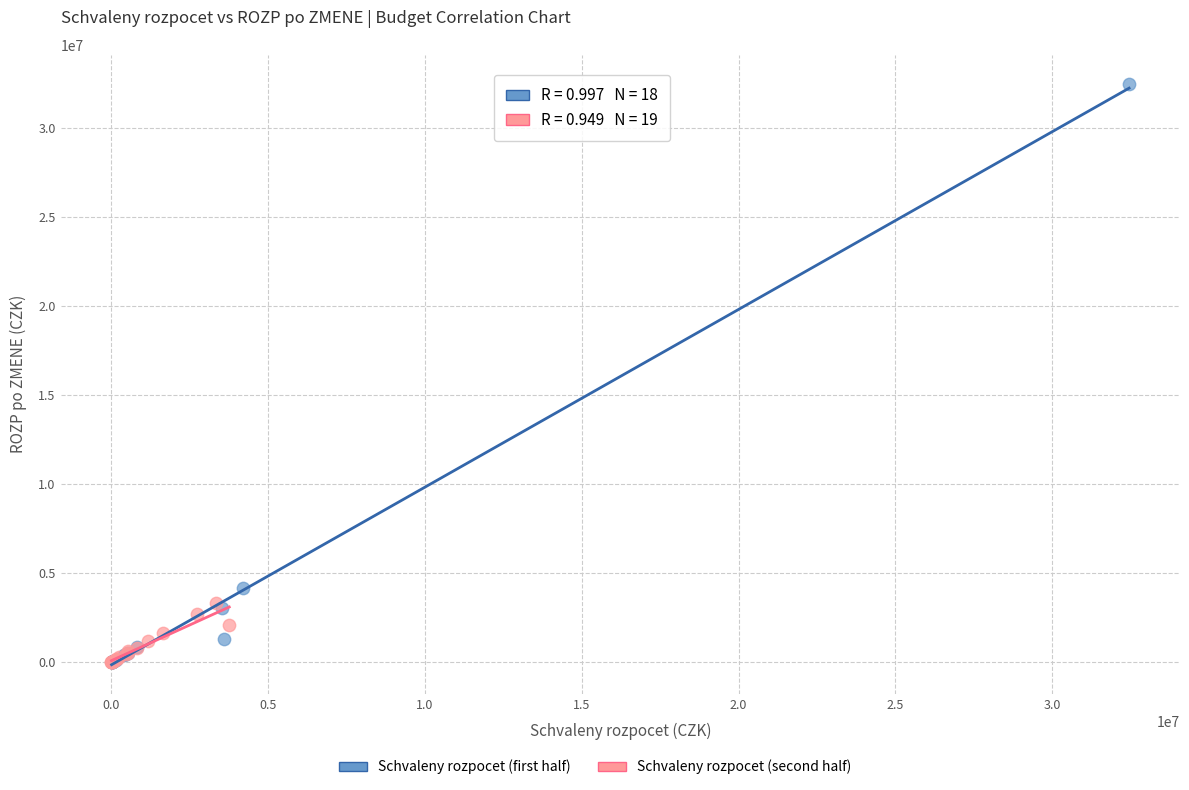

Which series contains the highest Y value?

Schvaleny rozpocet (first half)